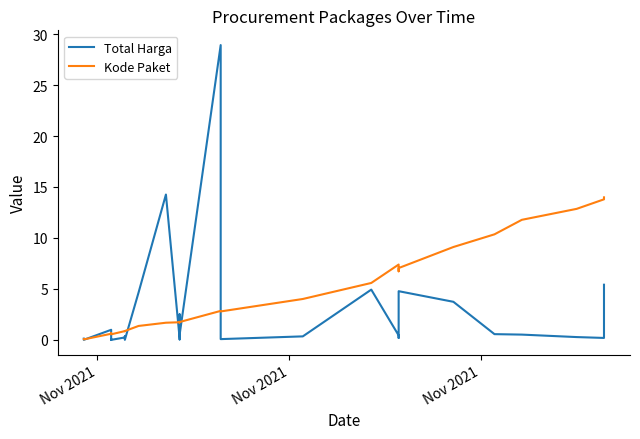

At how many categories does at least one series exceed 28?

1